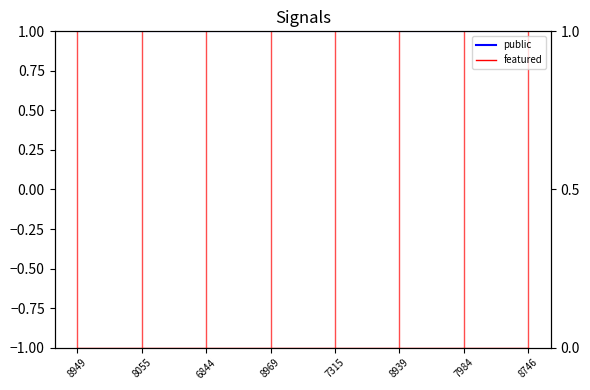

Which series has the widest spread of values?

public